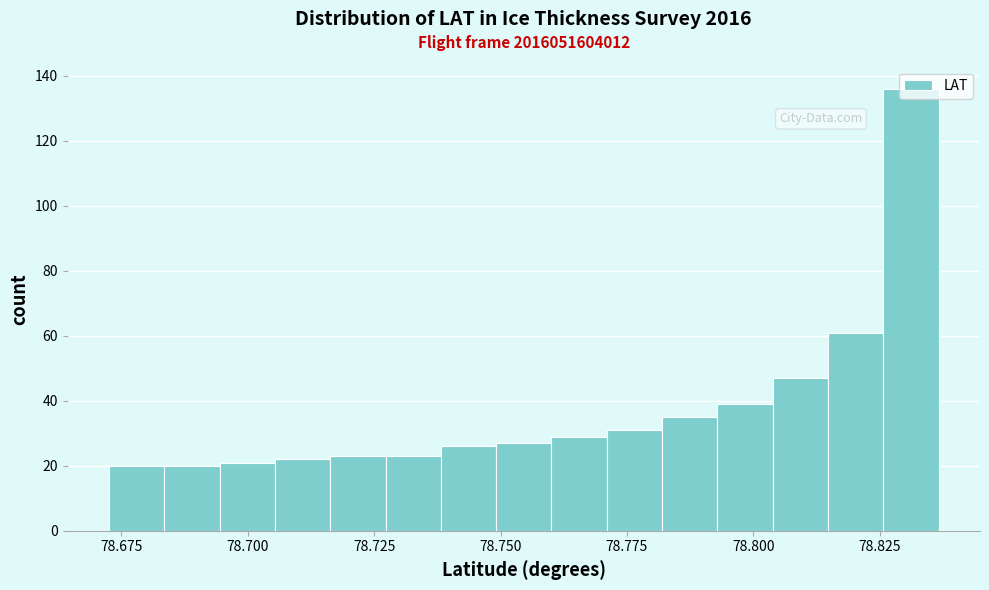

Around what value on the x-axis is the tallest bar? Give the approximate position of its centre, as read against the axis.

78.830